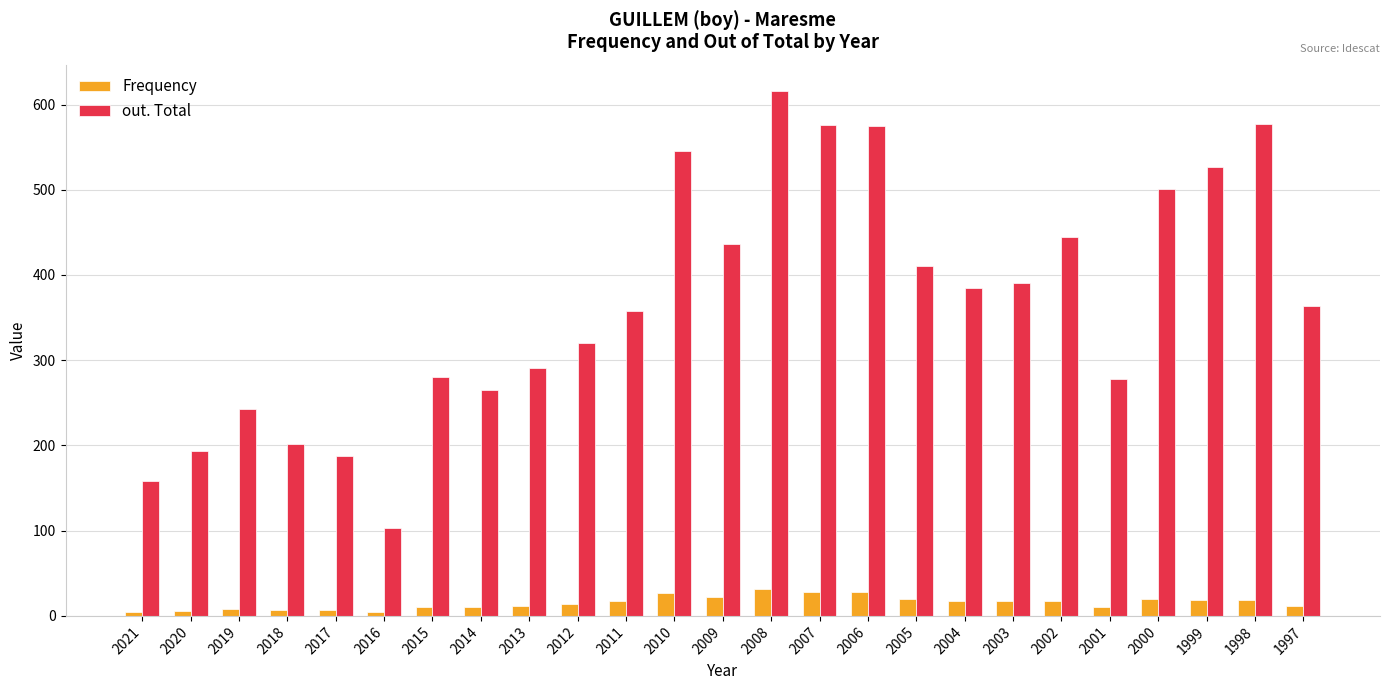

What is the total value across all series at 2014?

276